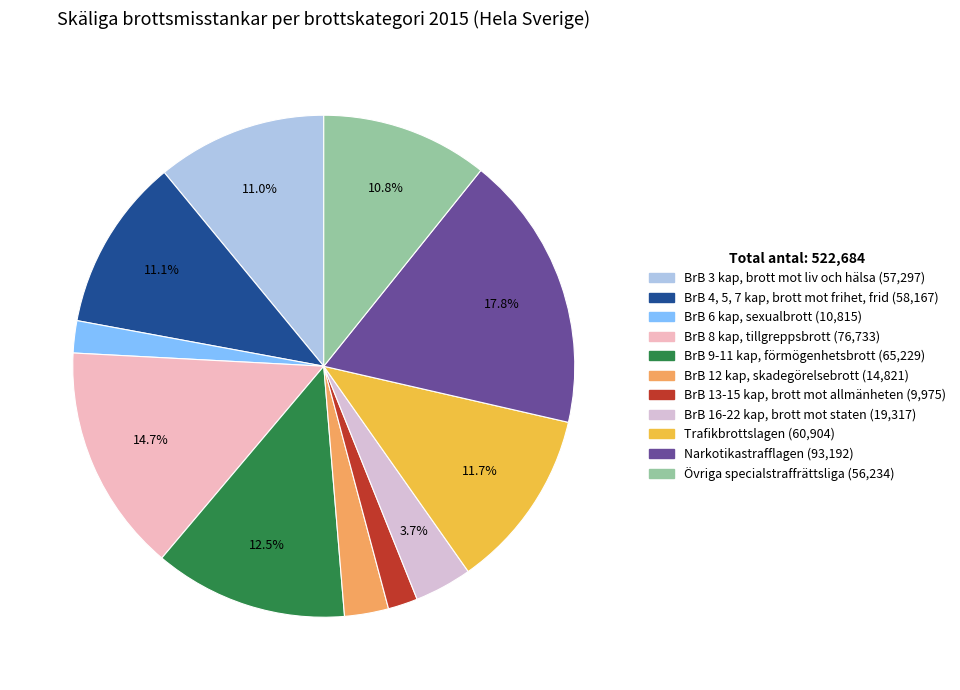

Does BrB 4, 5, 7 kap, brott mot frihet, frid represent more than half of the total?

No